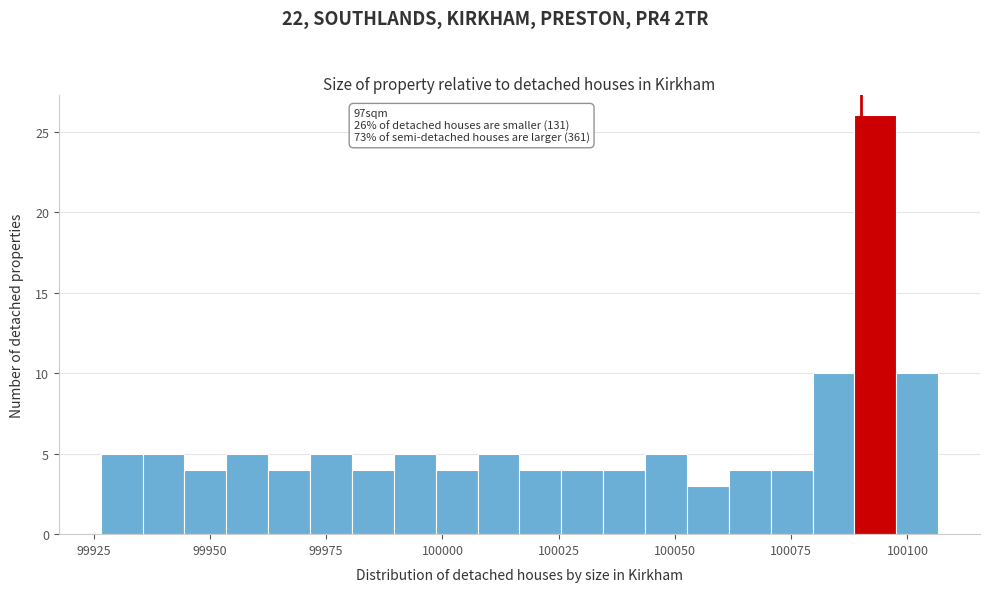

Around what value on the x-axis is the tallest bar? Give the approximate position of its centre, as read against the axis.

100095